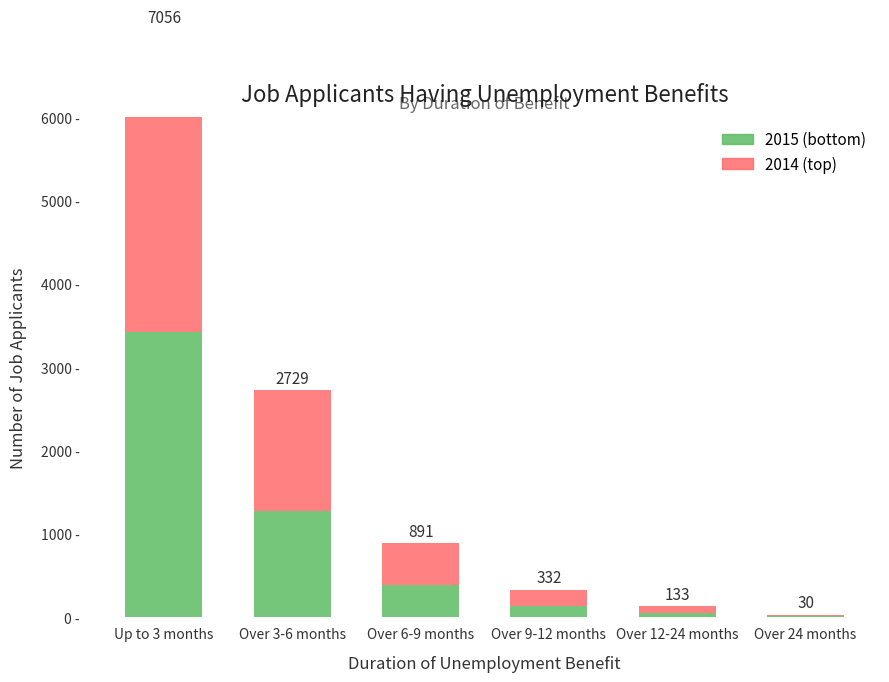

True or false: 2015 has a value of 135 at Over 9-12 months.

True